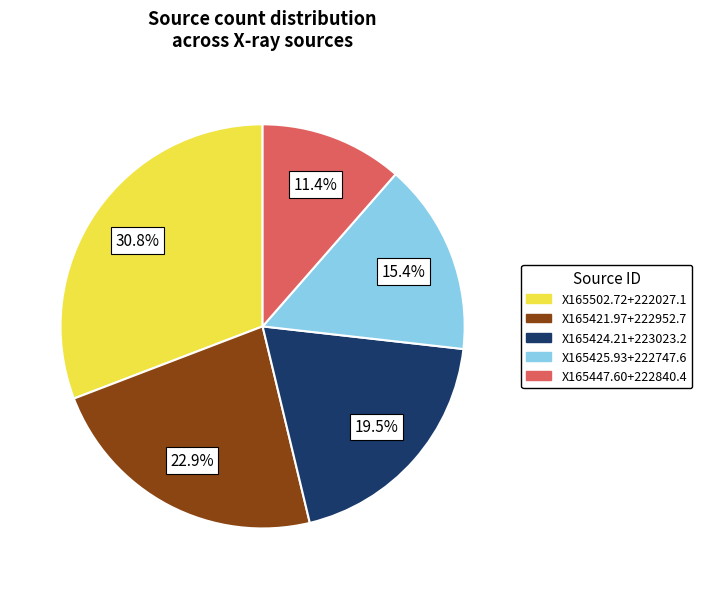

To the nearest percent, what is the average slice percentage?

20%